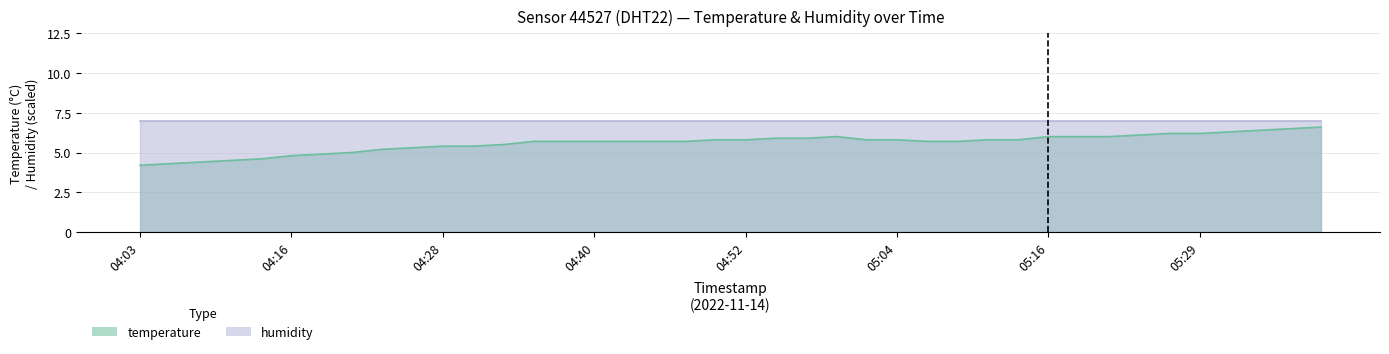

What is the label of the 18th point from the left?

04:45